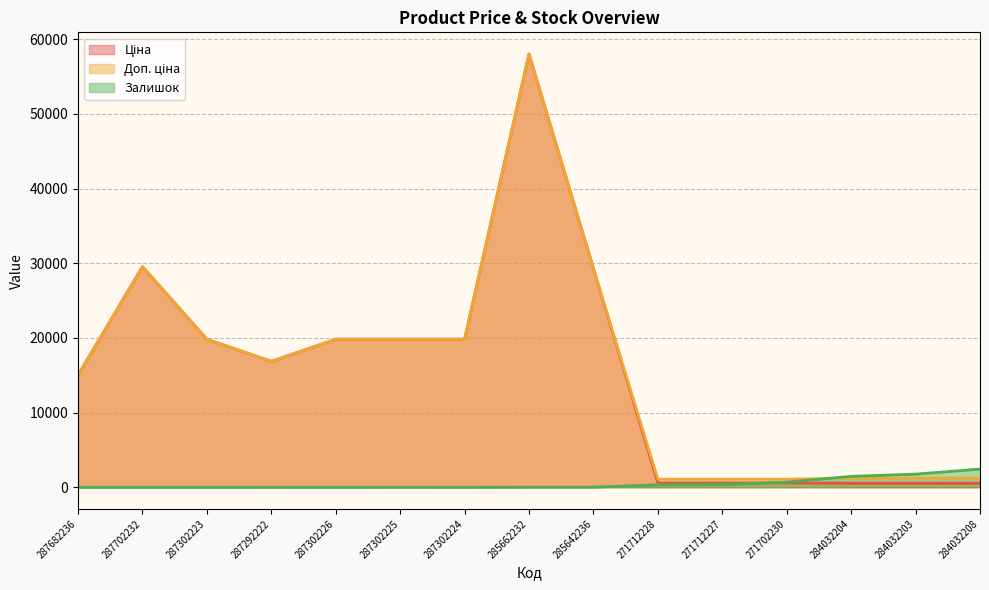

What is the total value across all series at 271712227?

2019.4